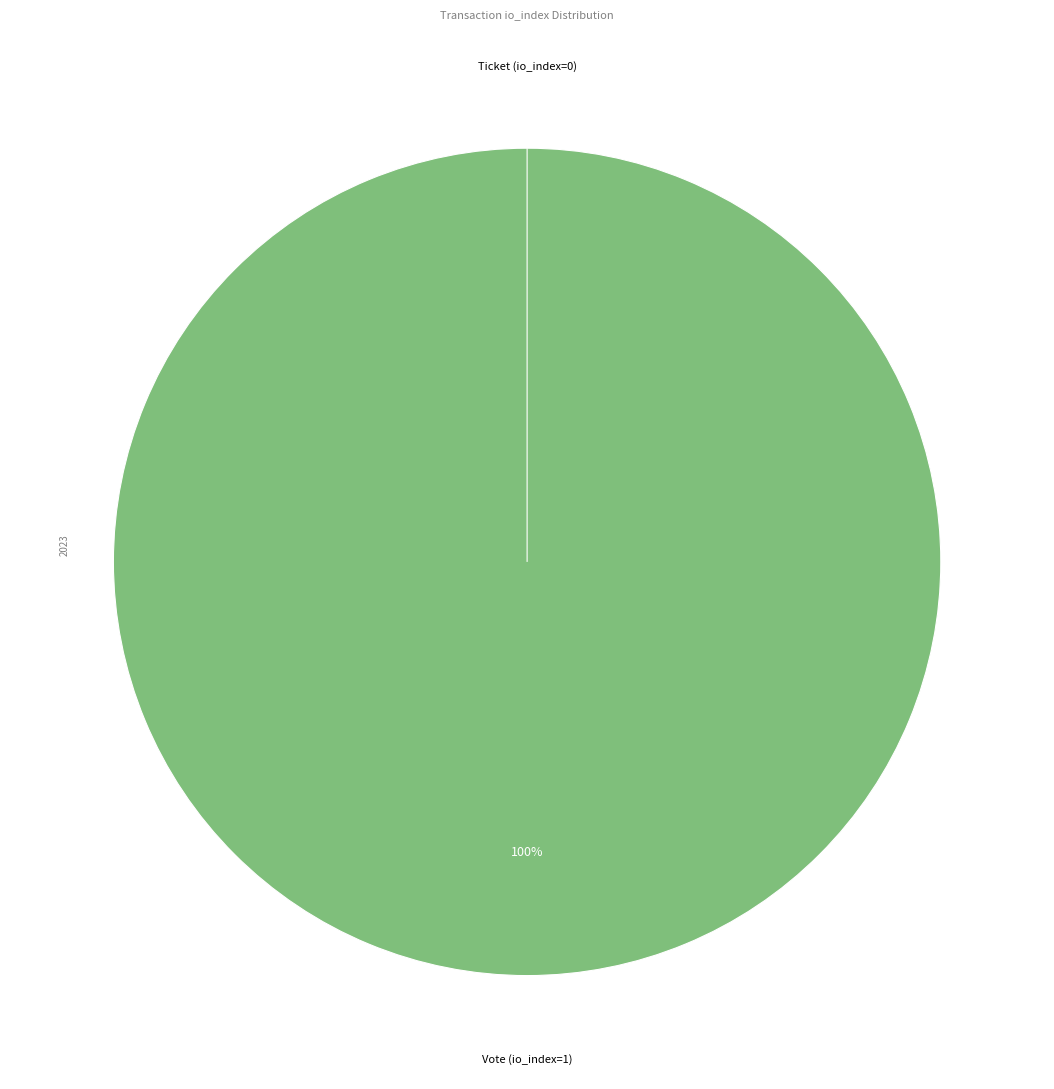

Combined, what portion of the pie is Vote (io_index=1) and Ticket (io_index=0)?

100.0%